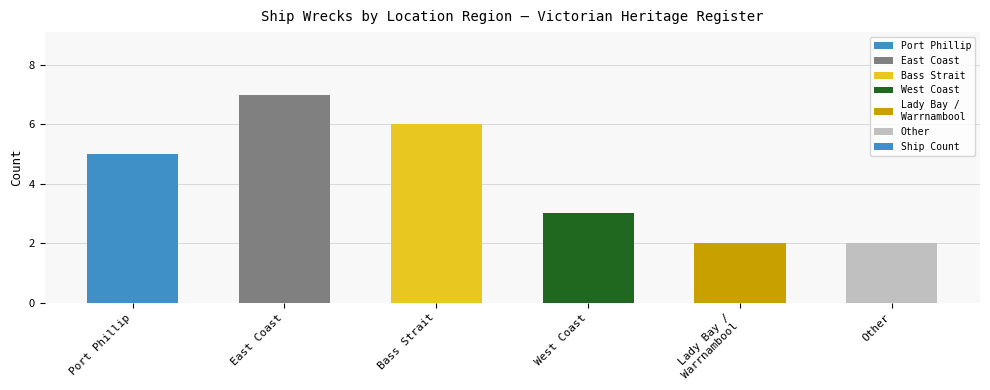

Does the chart contain stacked bars?

No